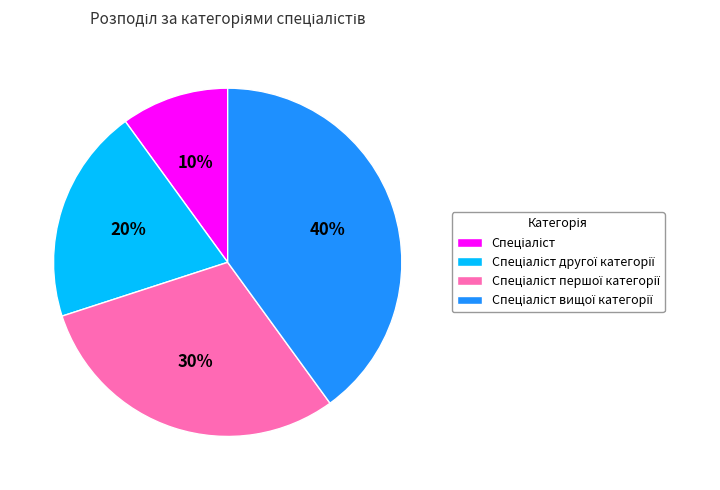

To the nearest percent, what is the average slice percentage?

25%